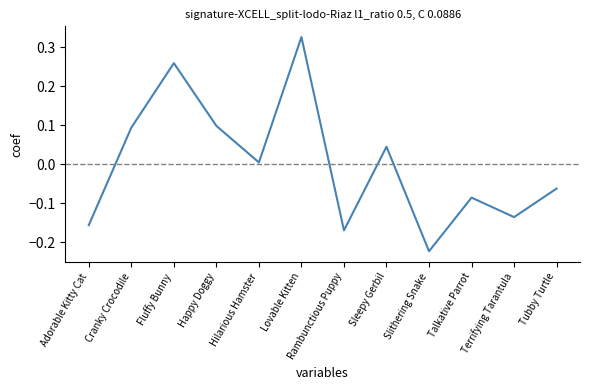

Where is the first local minimum?

Hilarious Hamster